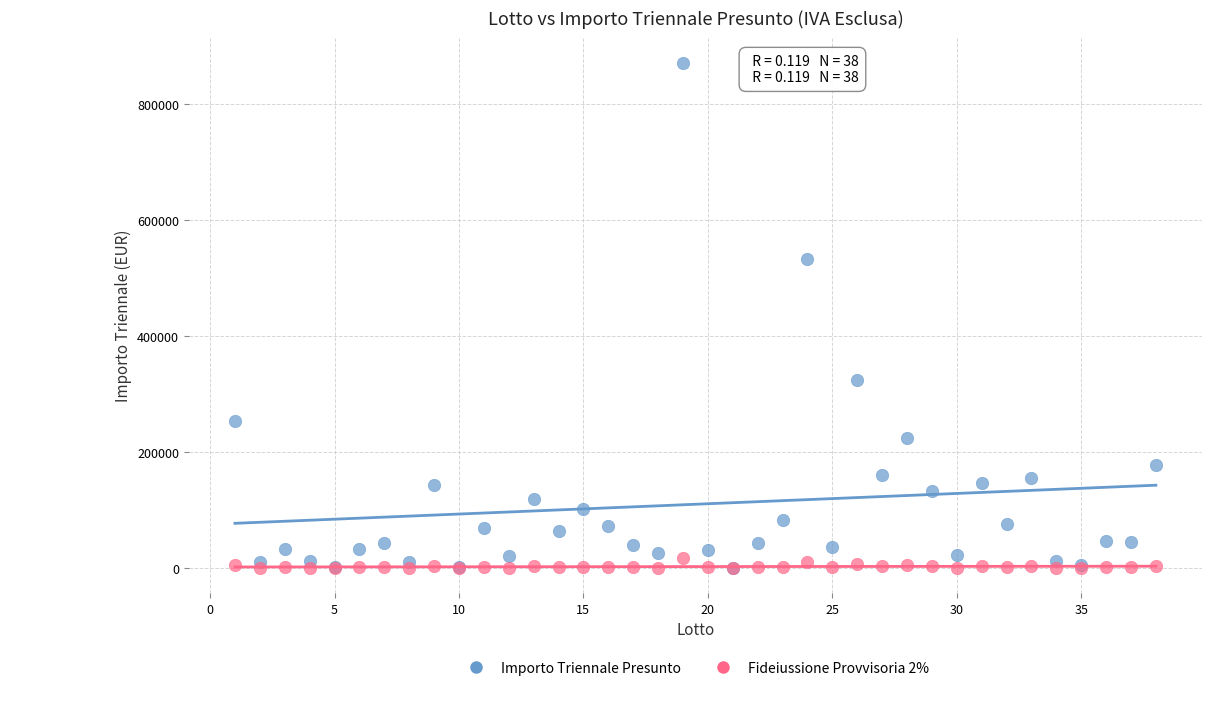

In the Importo Triennale Presunto series, what Y value is closest to 435390?

532665.0